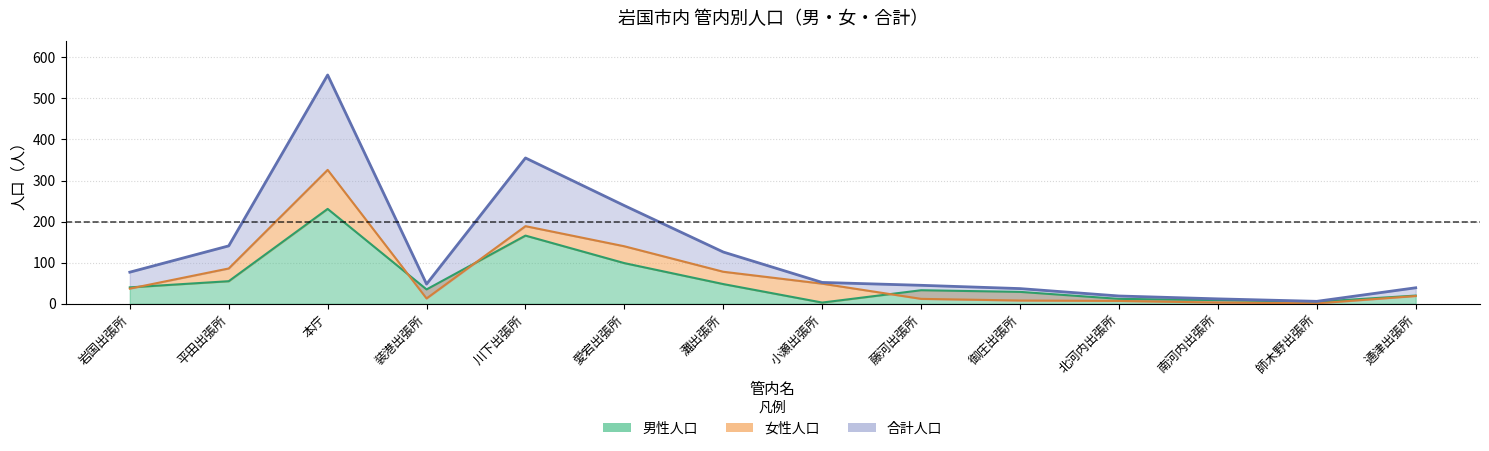

Which series has the widest spread of values?

合計人口